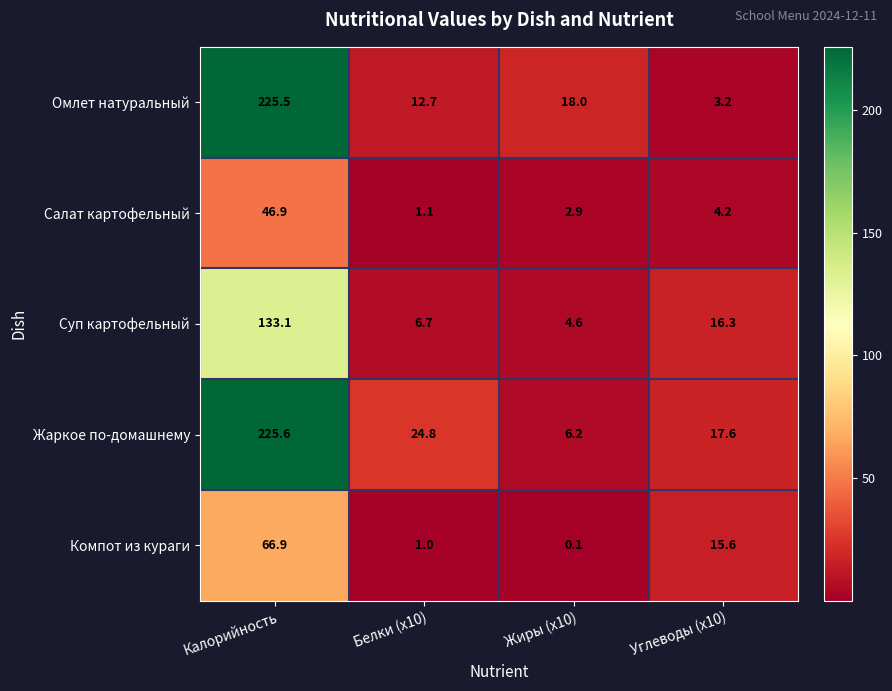

Reading left to right, transcribe all the data shown in this chart.

Омлет натуральный: 225.5	12.7	18.0	3.2
Салат картофельный: 46.9	1.1	2.9	4.2
Суп картофельный: 133.1	6.7	4.6	16.3
Жаркое по-домашнему: 225.6	24.8	6.2	17.6
Компот из кураги: 66.9	1.0	0.1	15.6